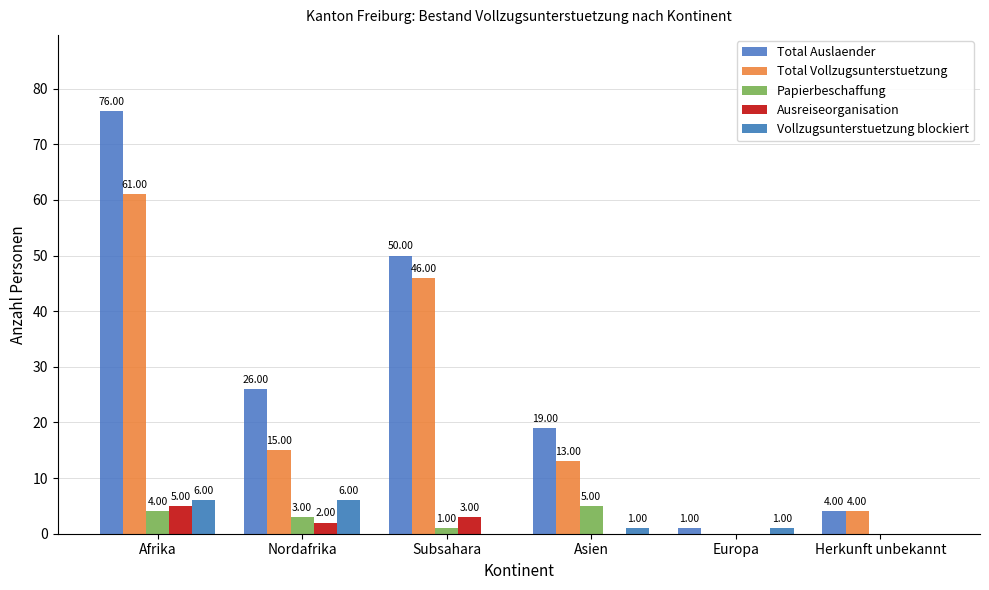

Are the bars grouped side by side (vs. stacked)?

Yes